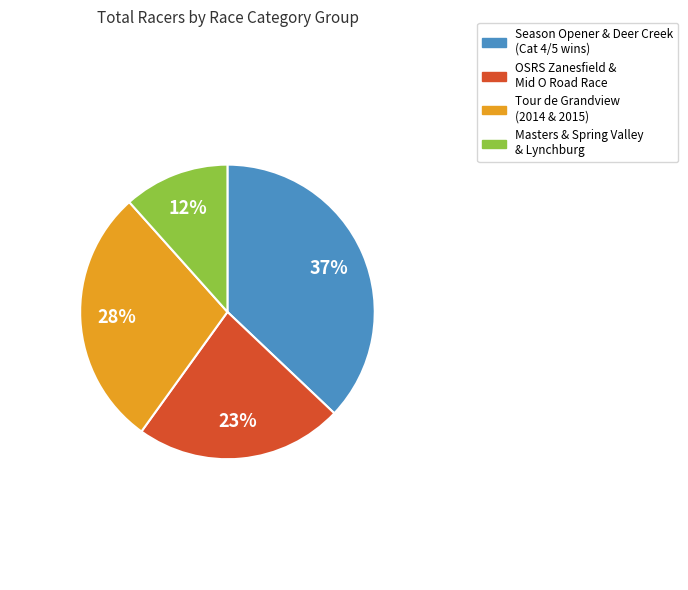

Does any single category account for the majority?

No